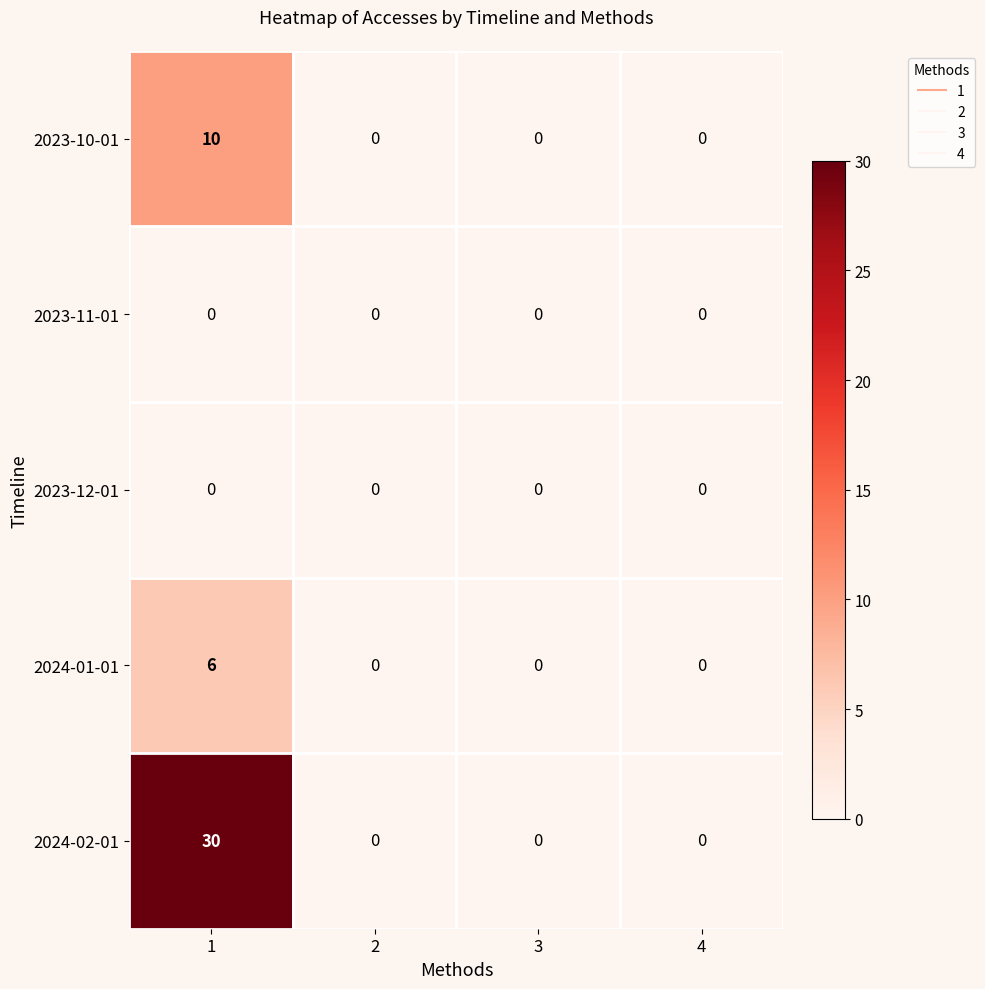

What is the difference between the 2024-01-01 values at 1 and 3?

6